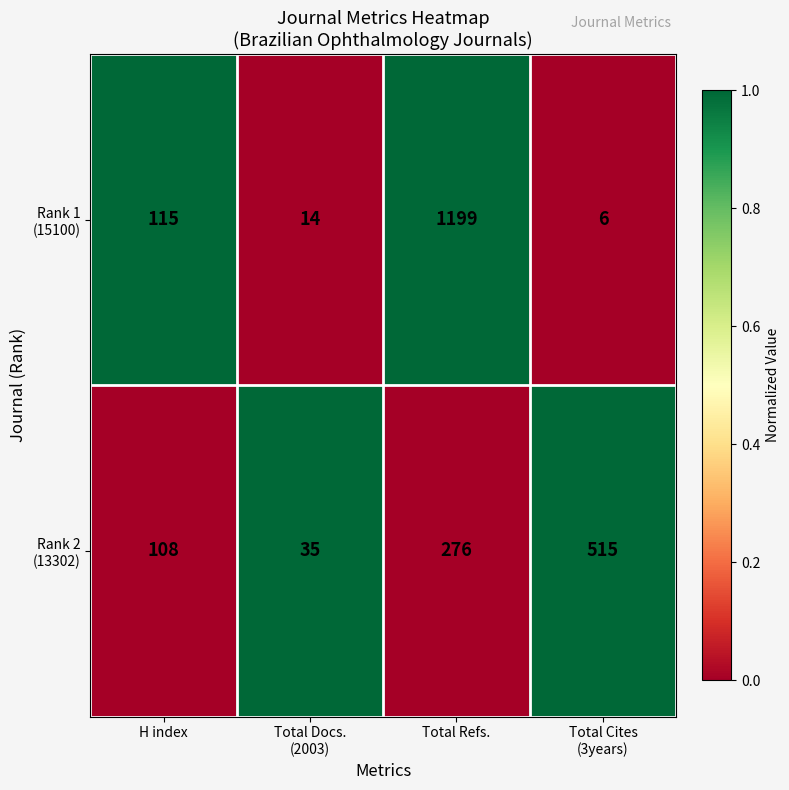

What is the greatest value displayed?

1199